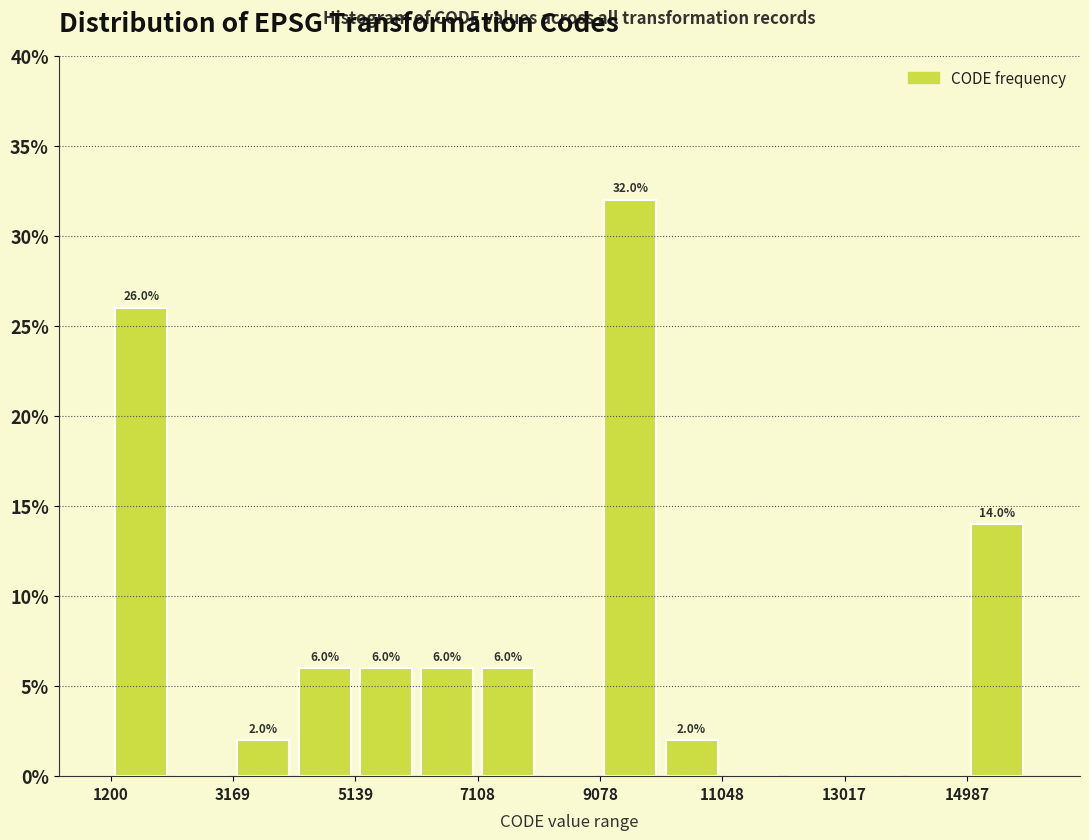

Which range on the x-axis has the tallest bar?

9000 to 10000